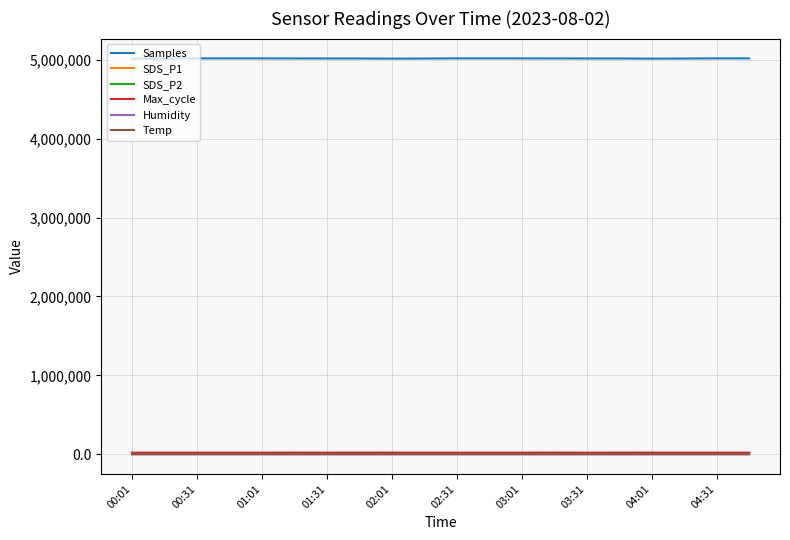

Which series has the widest spread of values?

Samples